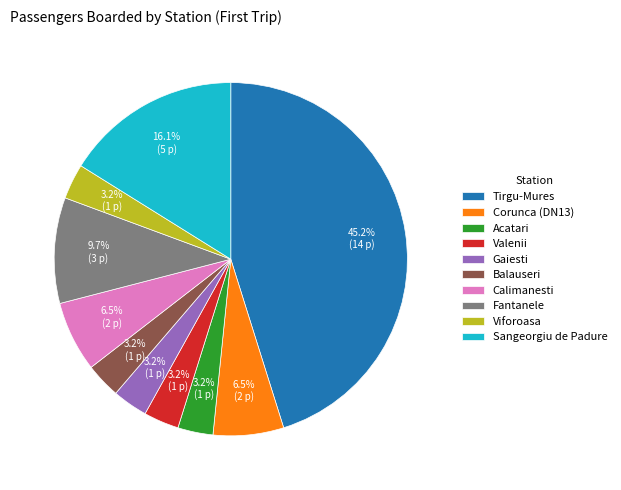

Does Balauseri account for over 50% of the chart?

No